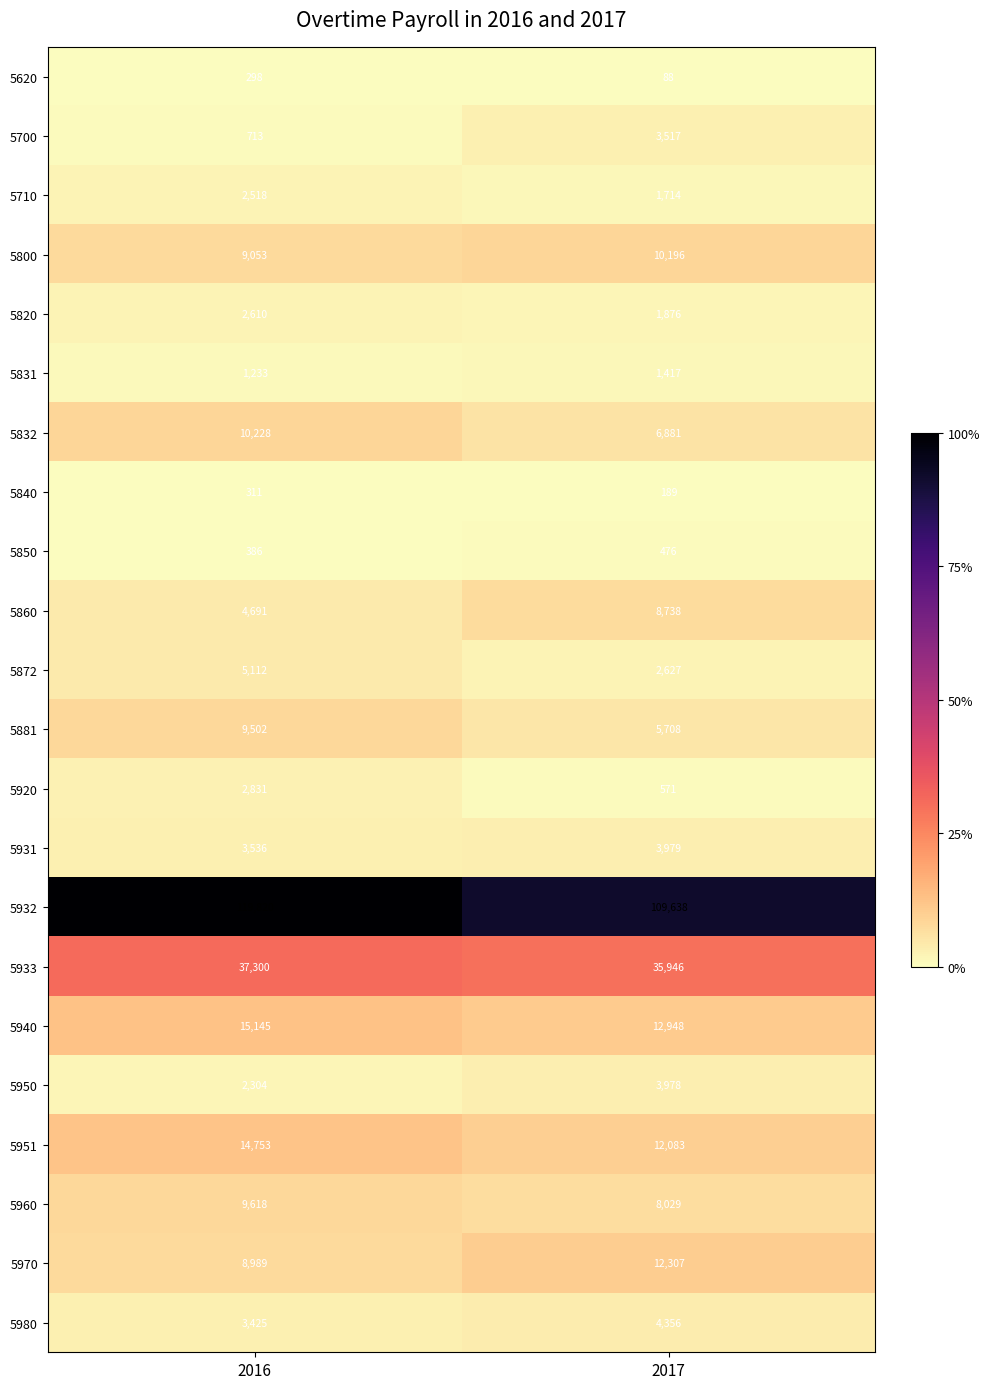

At how many categories does at least one series exceed 2254?

2